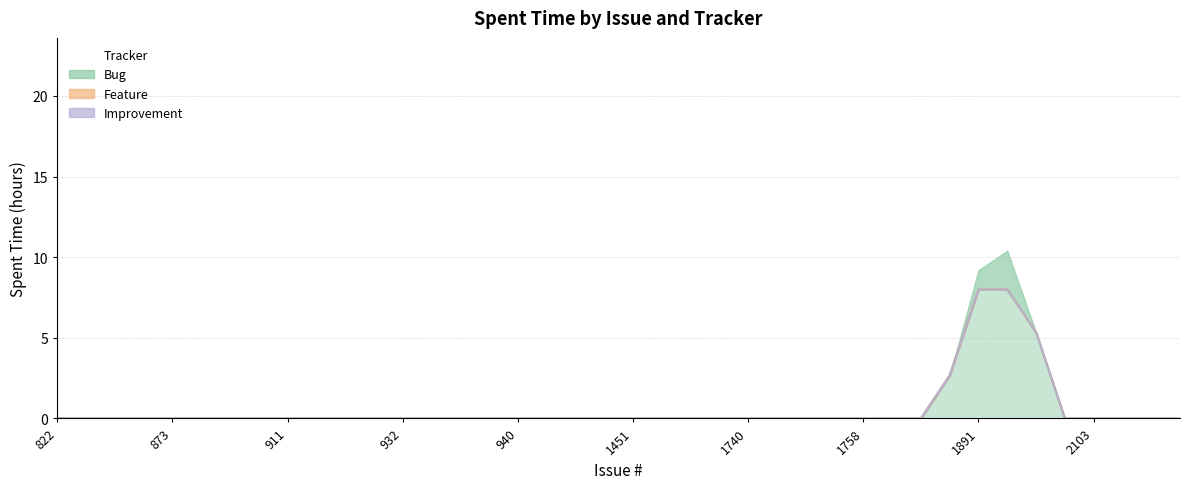

How many Bug values are between 0 and 1?

39